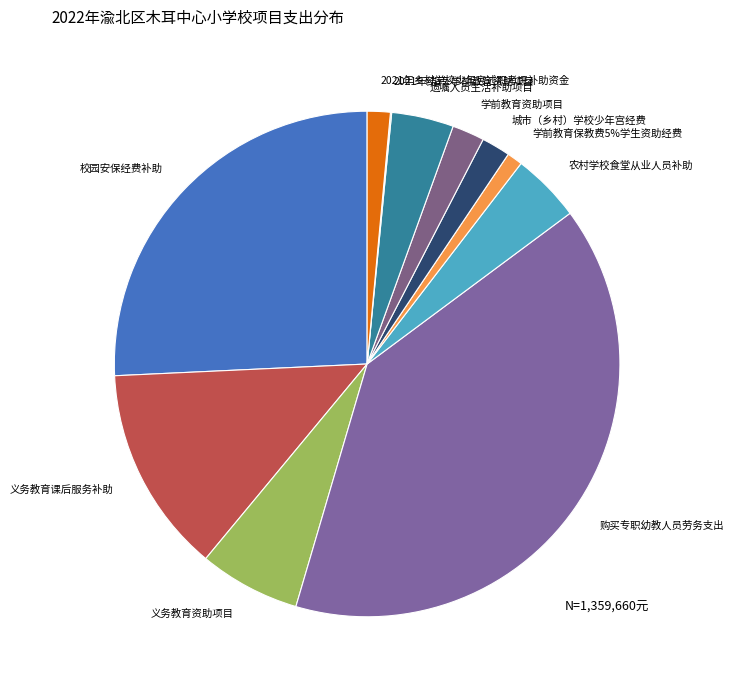

What is the total percentage of 购买专职幼教人员劳务支出 and 农村学校食堂从业人员补助?

44.1%